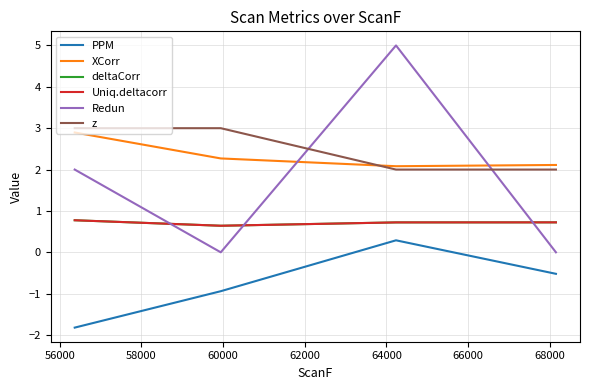

Does the chart have visible grid lines?

Yes